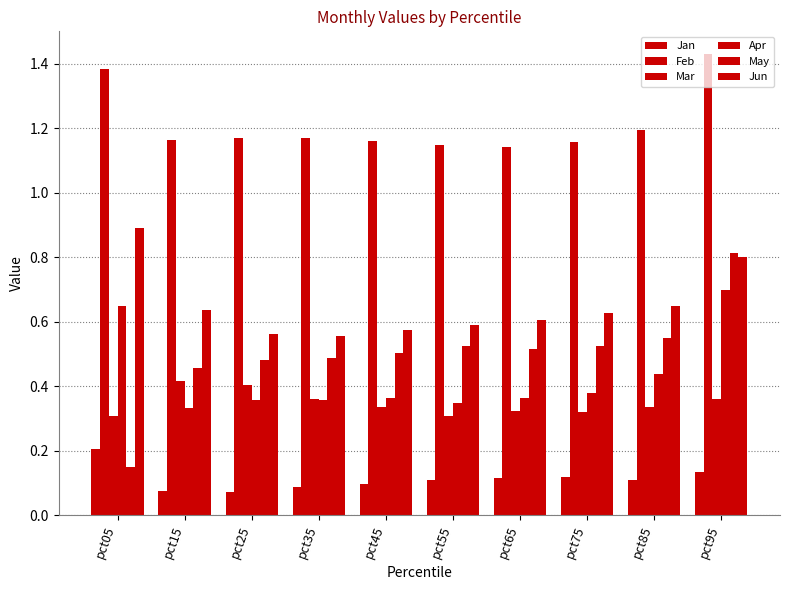

Reading left to right, transcribe all the data shown in this chart.

Jan: 0.2	0.1	0.1	0.1	0.1	0.1	0.1	0.1	0.1	0.1
Feb: 1.4	1.2	1.2	1.2	1.2	1.1	1.1	1.2	1.2	1.4
Mar: 0.3	0.4	0.4	0.4	0.3	0.3	0.3	0.3	0.3	0.4
Apr: 0.6	0.3	0.4	0.4	0.4	0.3	0.4	0.4	0.4	0.7
May: 0.2	0.5	0.5	0.5	0.5	0.5	0.5	0.5	0.5	0.8
Jun: 0.9	0.6	0.6	0.6	0.6	0.6	0.6	0.6	0.6	0.8